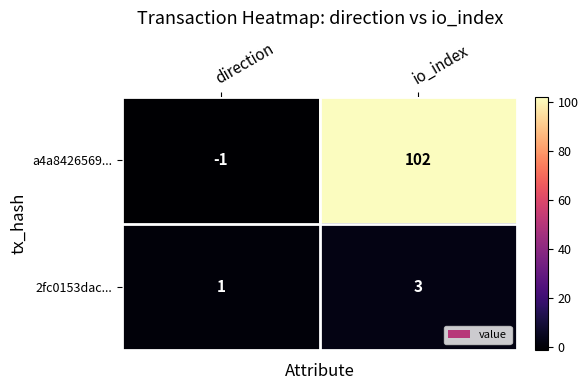

What is the difference between the maximum and minimum values in the a4a8426569... series?

103